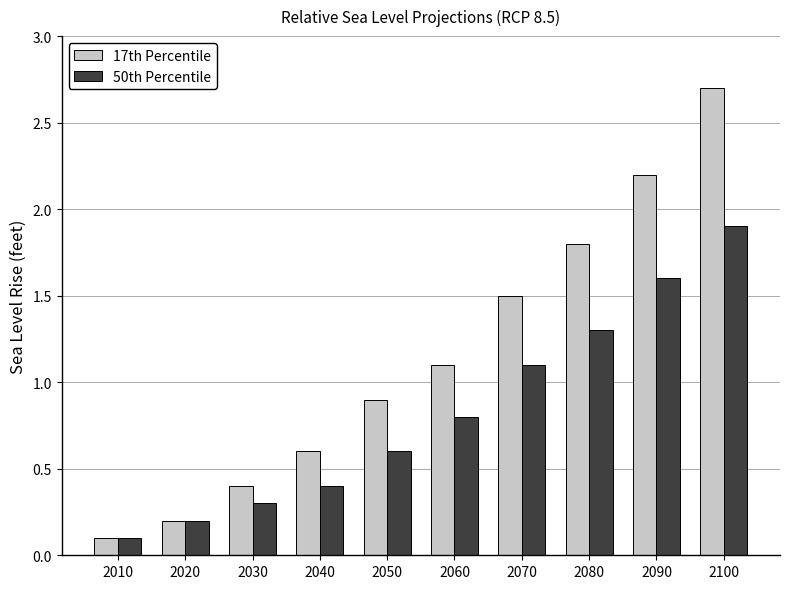

Reading right to left, what are all the values shown in this chart?

17th Percentile: 2.7	2.2	1.8	1.5	1.1	0.9	0.6	0.4	0.2	0.1
50th Percentile: 1.9	1.6	1.3	1.1	0.8	0.6	0.4	0.3	0.2	0.1